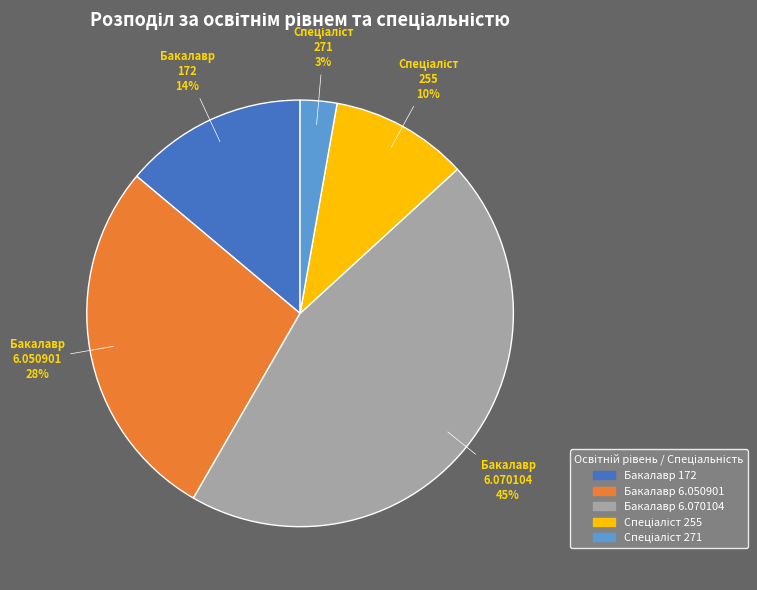

Does Бакалавр 6.070104 account for over 50% of the chart?

No